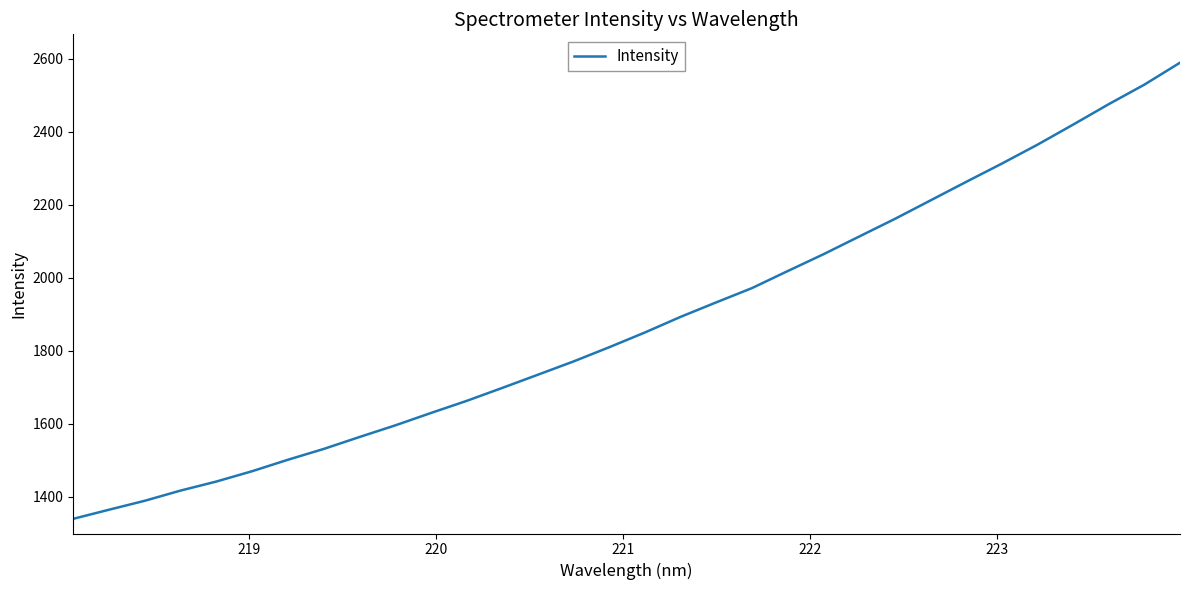

What is the smallest value displayed?

1340.1